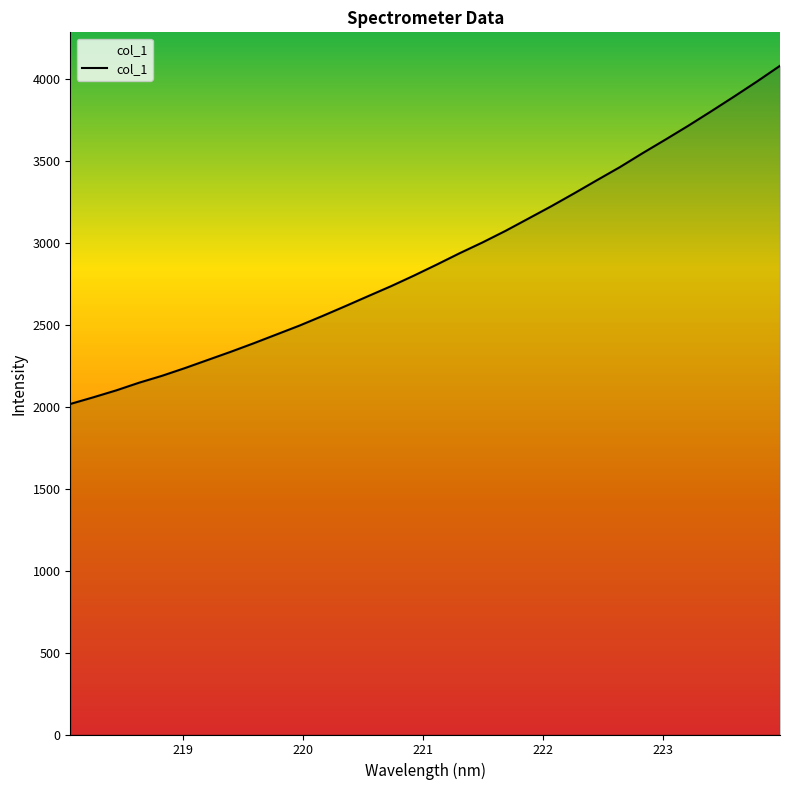

What is the difference between the maximum and minimum values?

2063.3